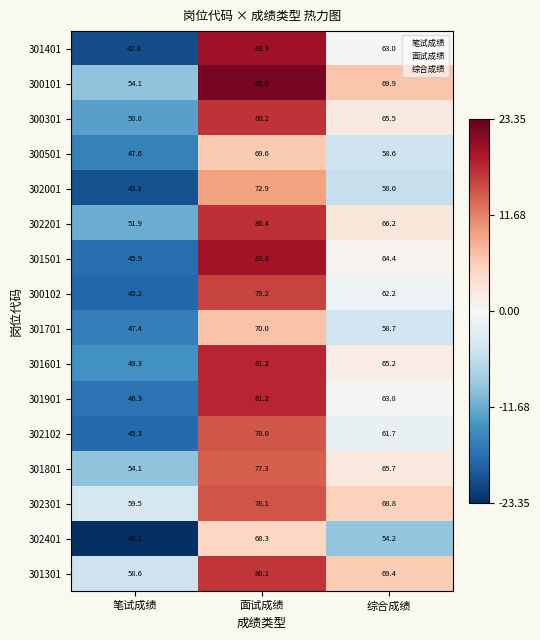

True or false: 302401 has a value of 40.1 at 笔试成绩.

True